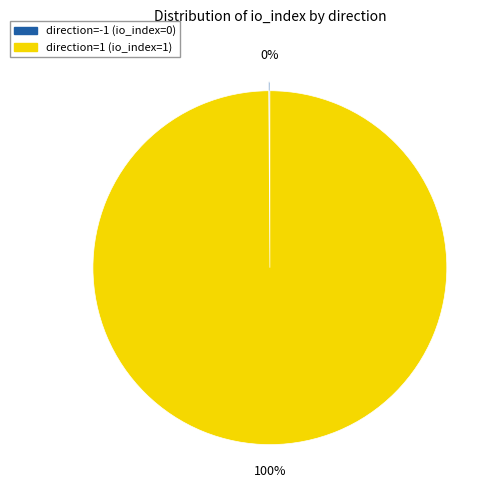

To the nearest percent, what portion does direction=1 (io_index=1) represent?

100%